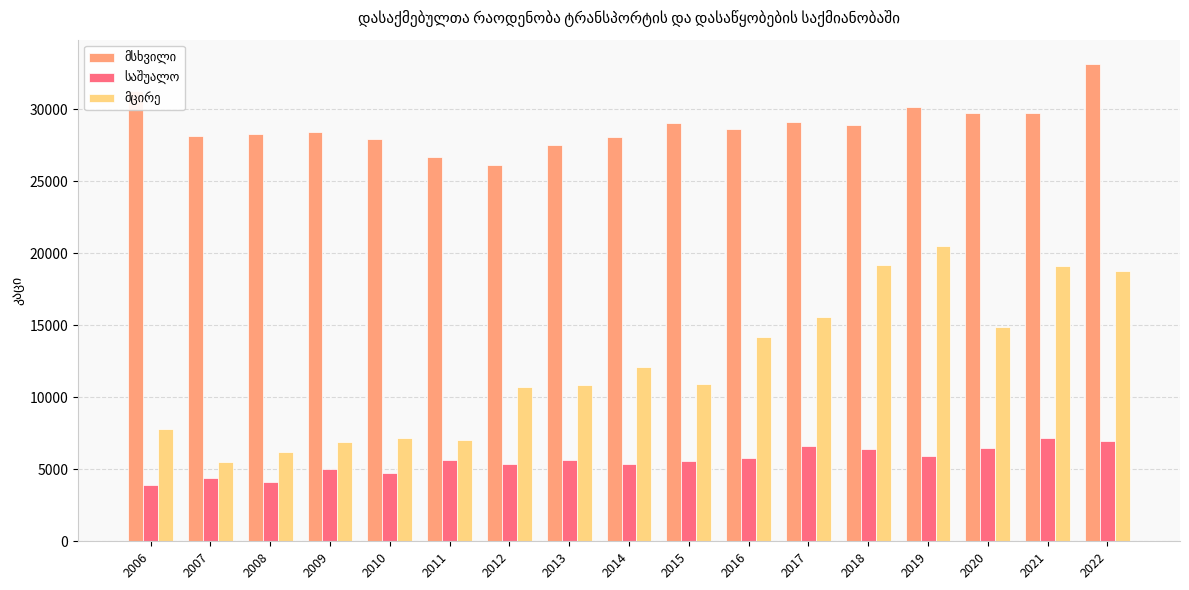

What is the difference between the highest and lowest values at 2014?

22752